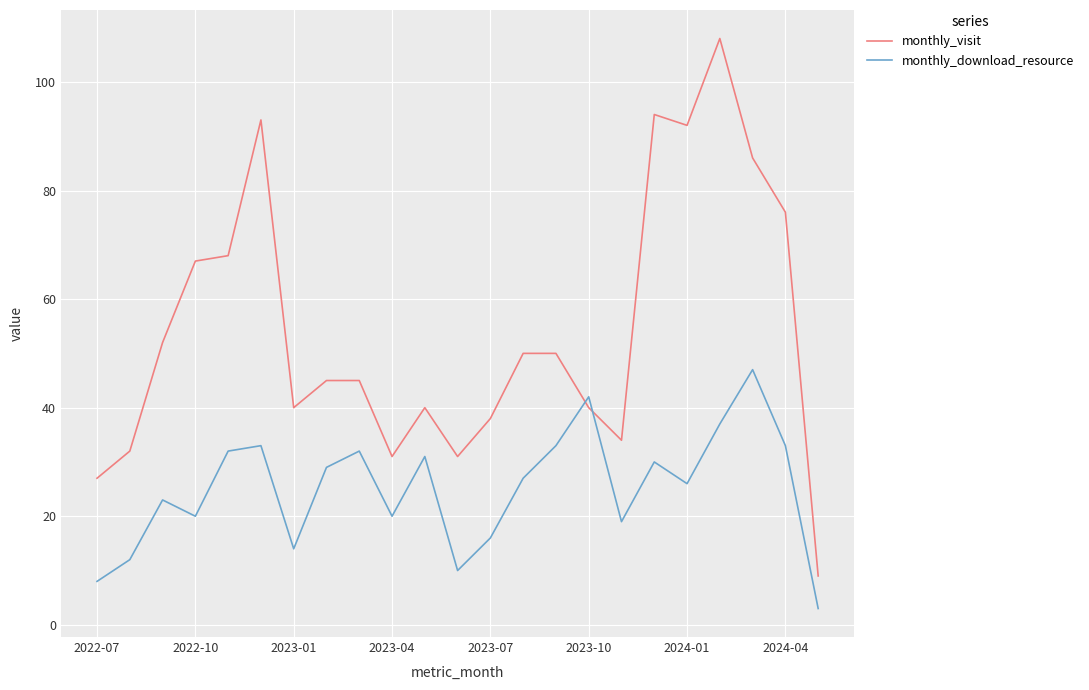

What is the highest value of the monthly_visit series?

108